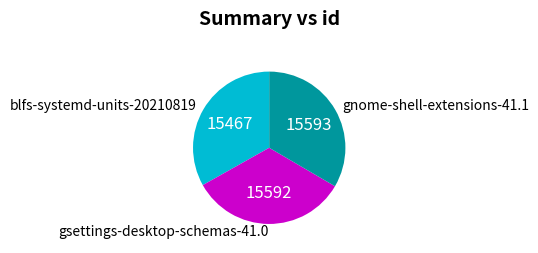

Do gnome-shell-extensions-41.1 and gsettings-desktop-schemas-41.0 together represent more than half of the pie?

Yes